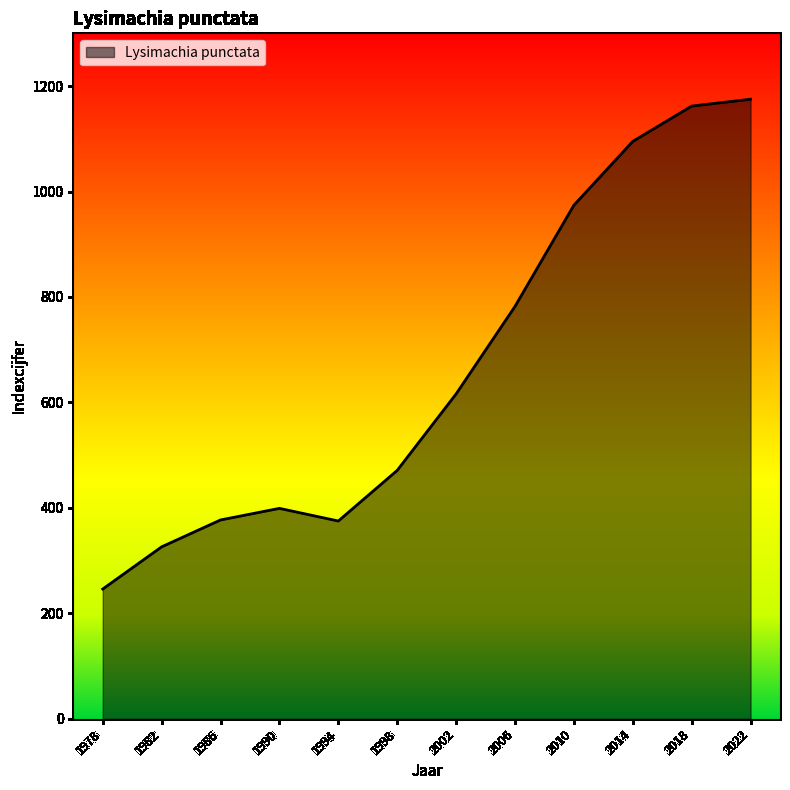

Is it true that the value at 1986 is 377?

True